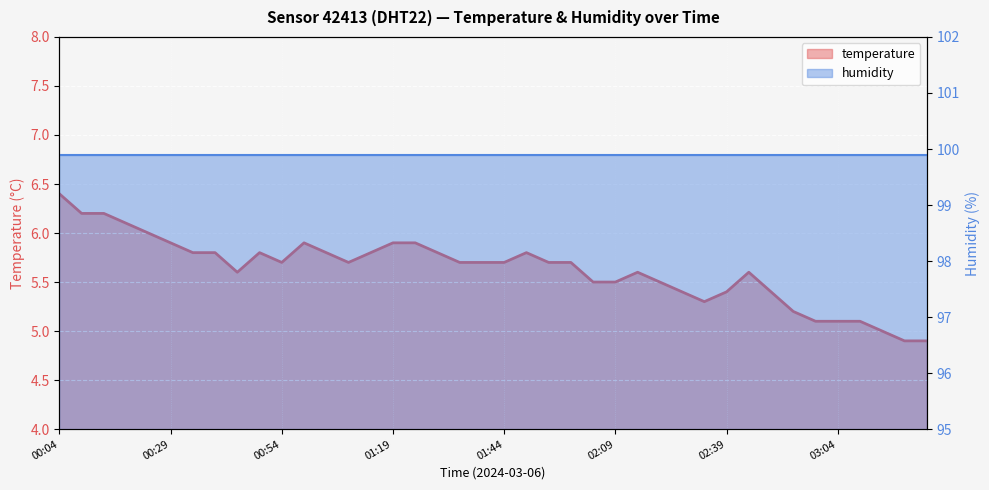

At which category does the chart reach its peak across all series?

00:04